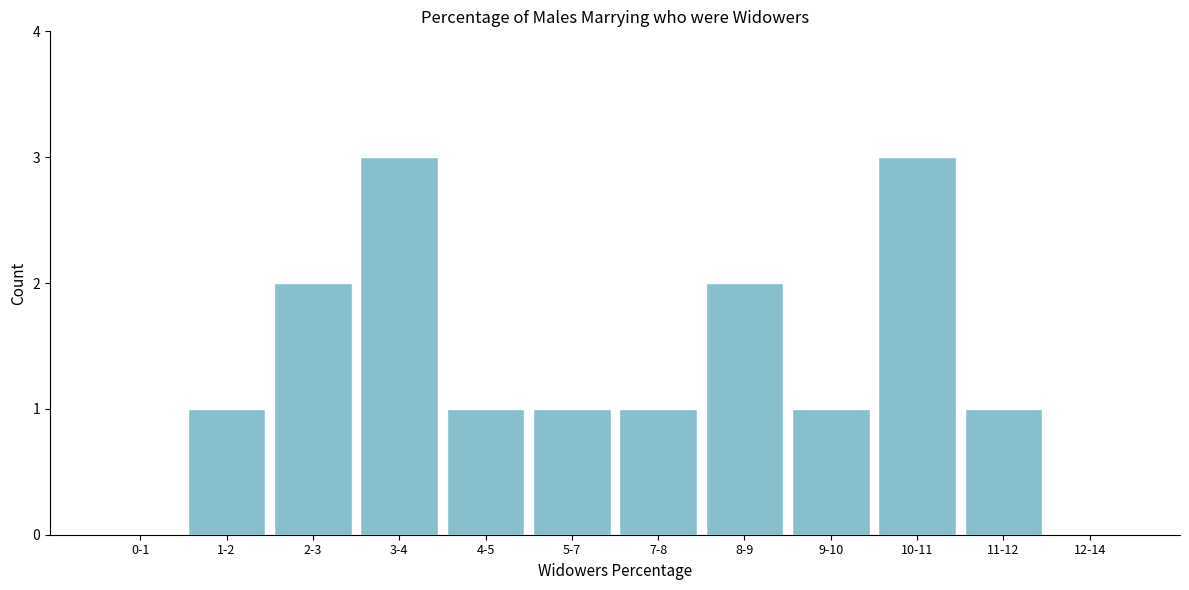

Reading left to right, extract all data points from this chart.

0-1=0	1-2=1	2-3=2	3-4=3	4-5=1	5-7=1	7-8=1	8-9=2	9-10=1	10-11=3	11-12=1	12-14=0